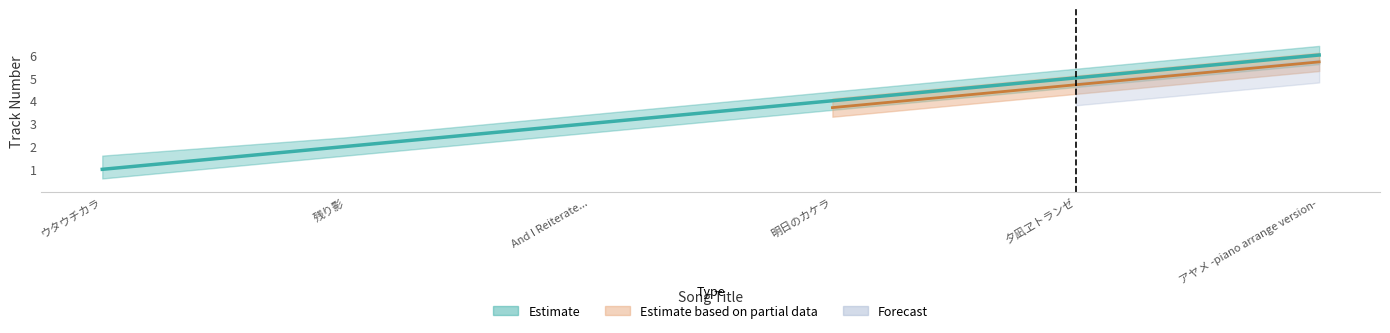

The chart shows a value of 2 at 夕凪ヱトランゼ. True or false?

False